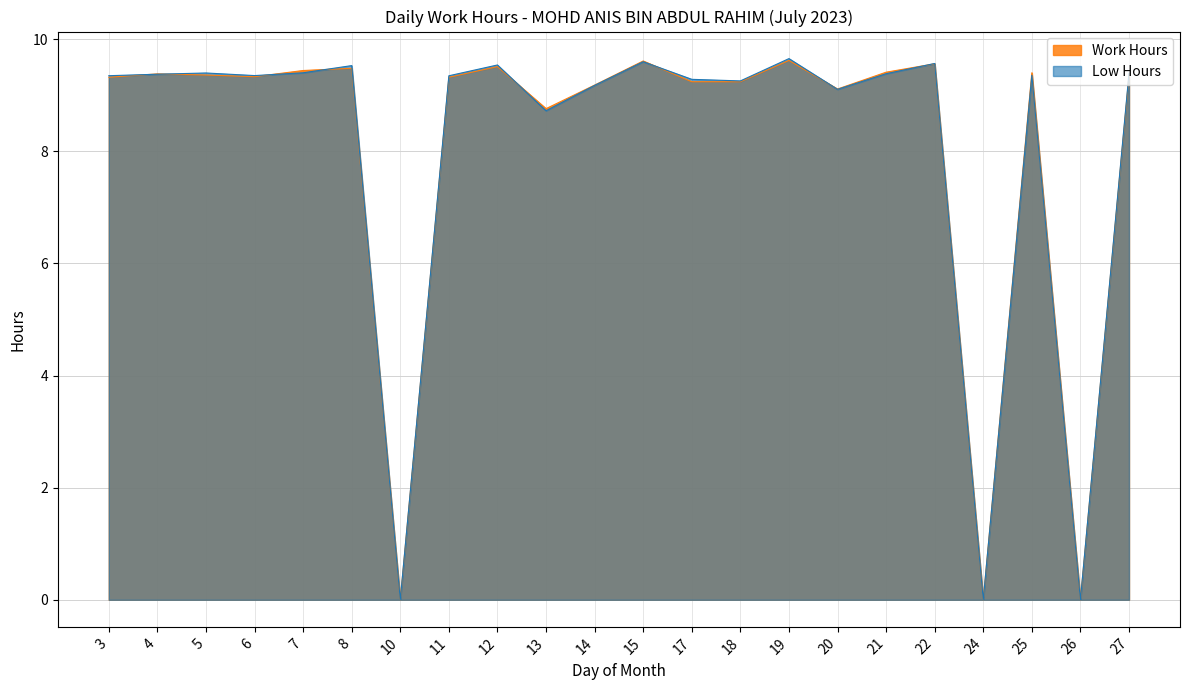

List the series in order of their overall mean, highest first.

Work Hours, Low Hours